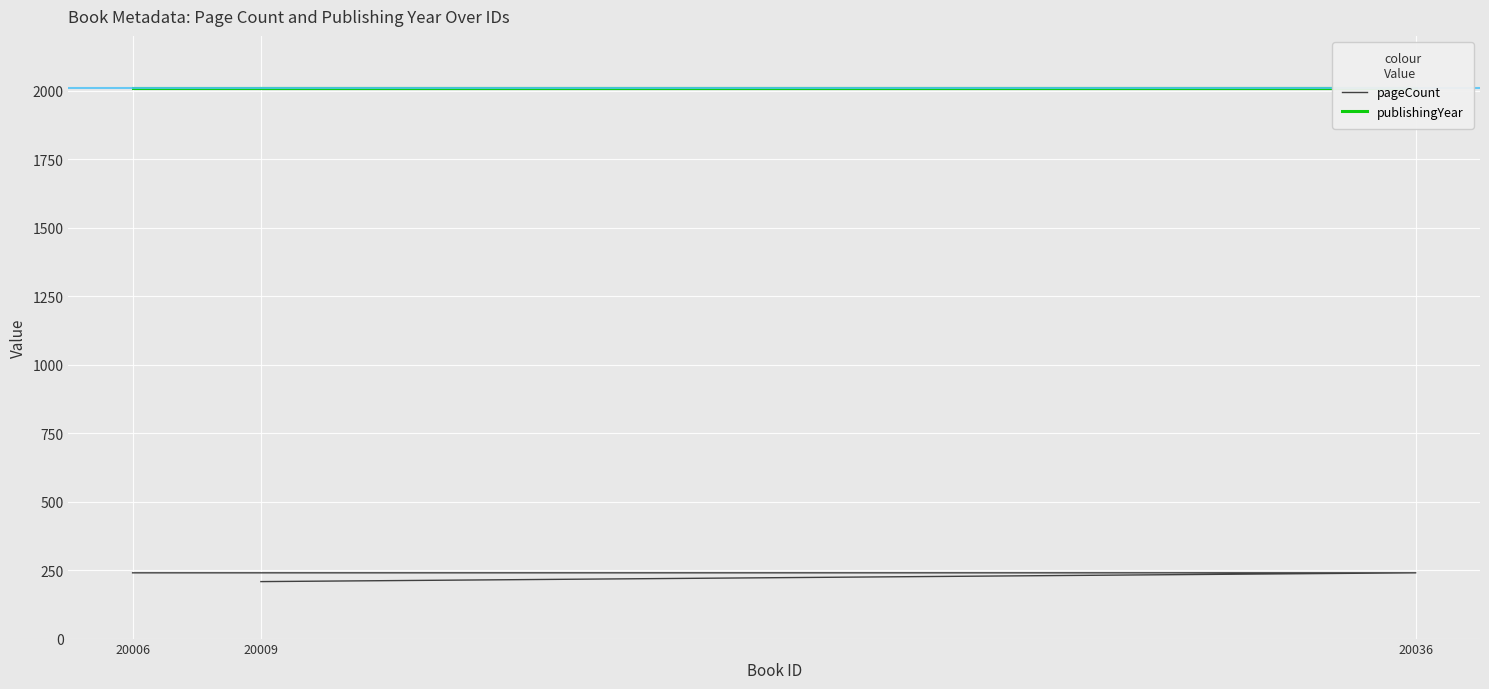

Reading right to left, transcribe all the data shown in this chart.

pageCount: 240	240	208
publishingYear: 2011	2011	2011